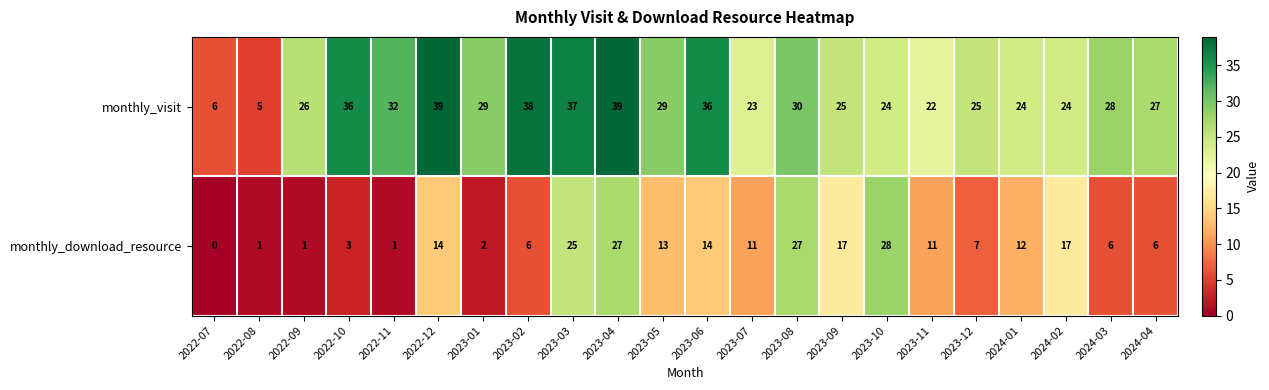

At which label is monthly_visit closest to 22?

2023-11